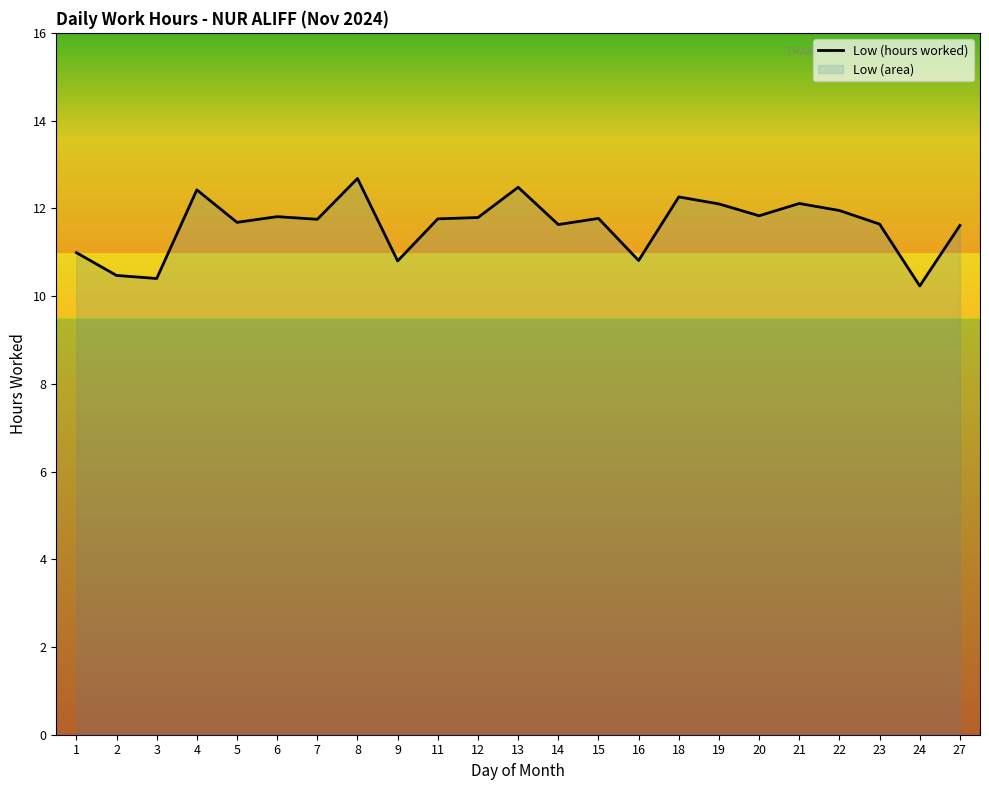

Reading right to left, transcribe all the data shown in this chart.

27=11.6	24=10.2	23=11.6	22=11.9	21=12.1	20=11.8	19=12.1	18=12.3	16=10.8	15=11.8	14=11.6	13=12.5	12=11.8	11=11.8	9=10.8	8=12.7	7=11.8	6=11.8	5=11.7	4=12.4	3=10.4	2=10.5	1=11.0